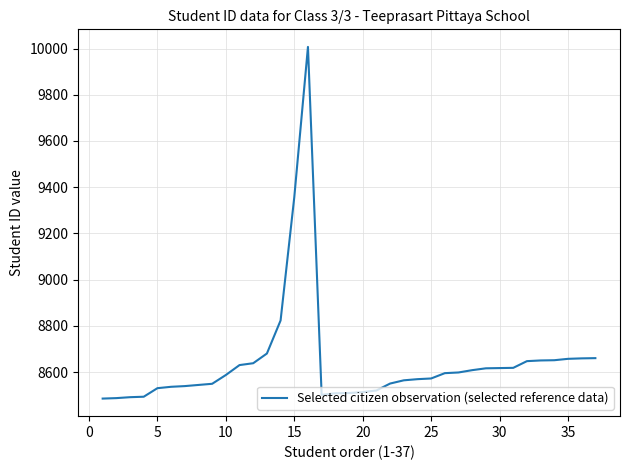

What is the smallest value displayed?

8485